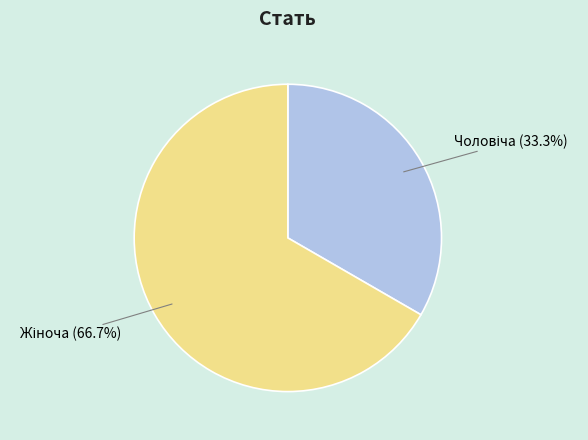

Count the number of slices in the pie.

2